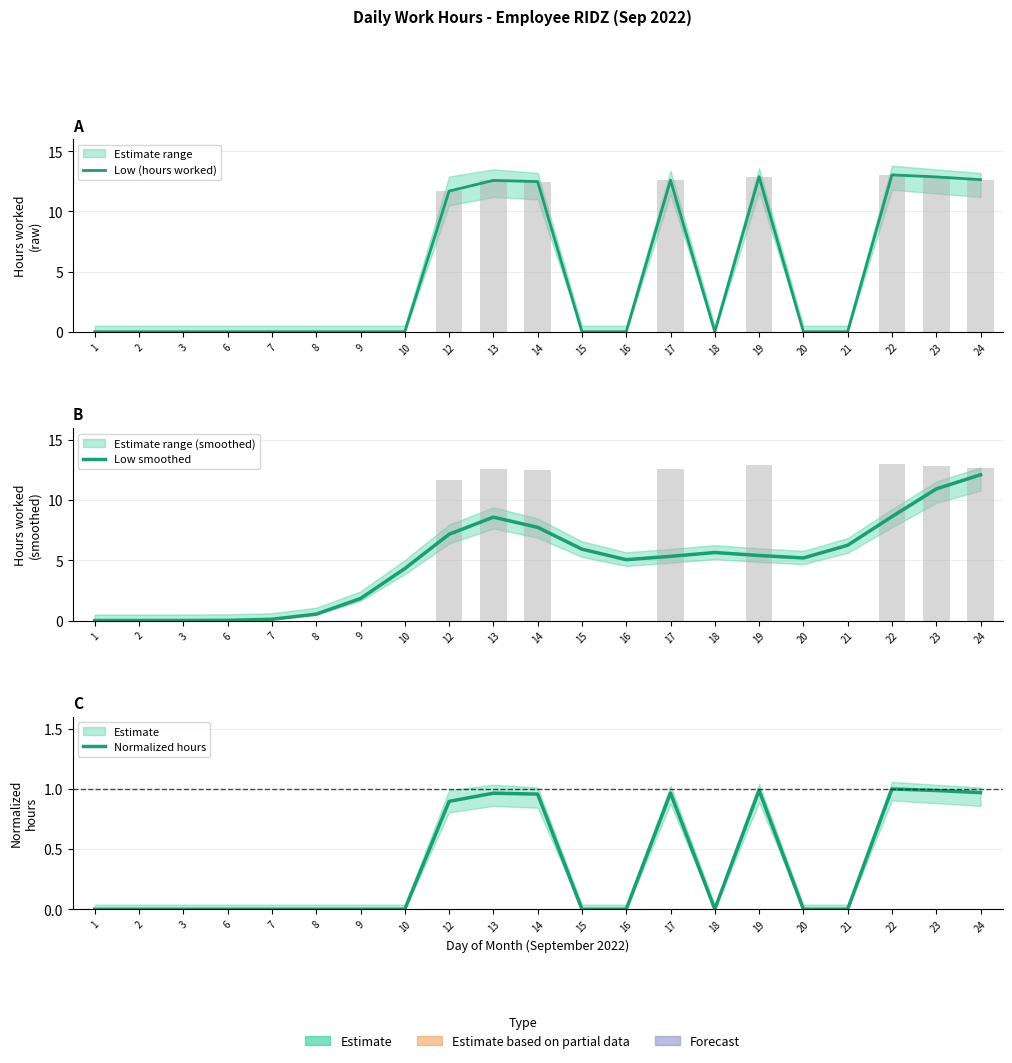

The value of Normalized hours at 22 is 1.0. True or false?

True